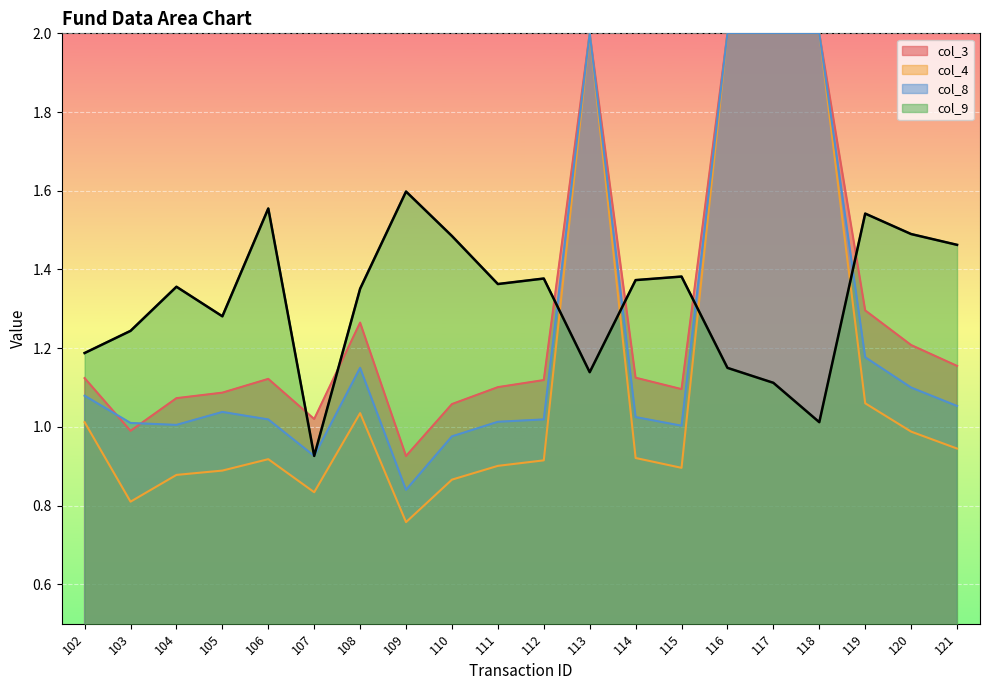

Where is col_4 nearest to the value 1?

115